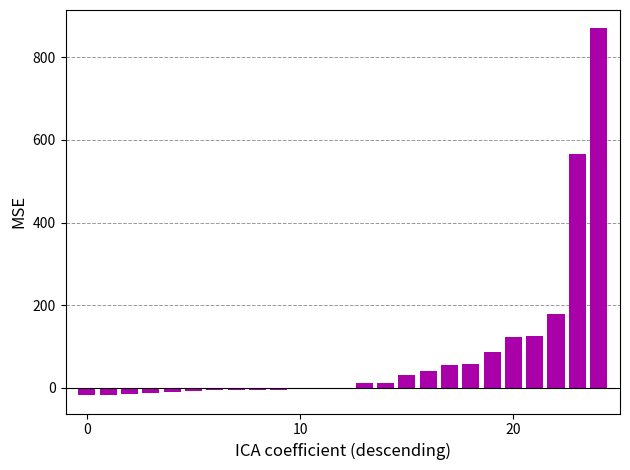

Count the number of categories in the chart.

25